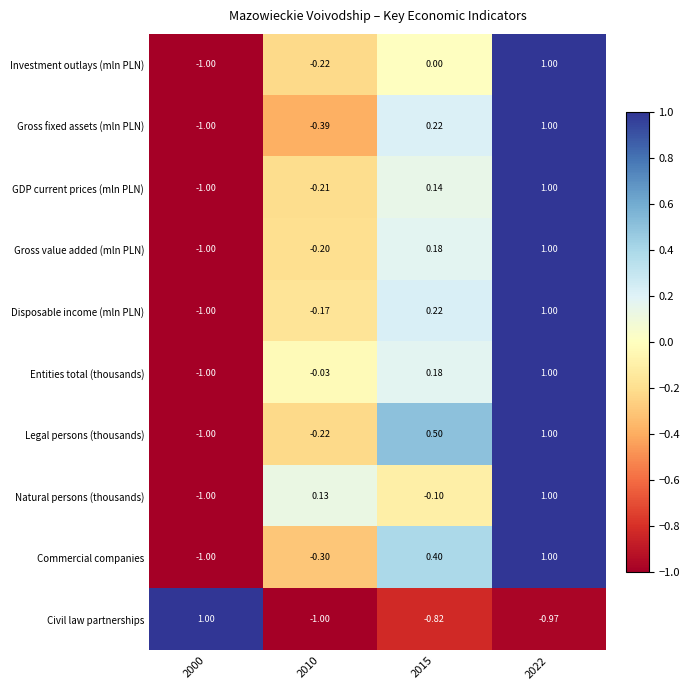

Which series changed the most between 2010 and 2015?

Legal persons (thousands)